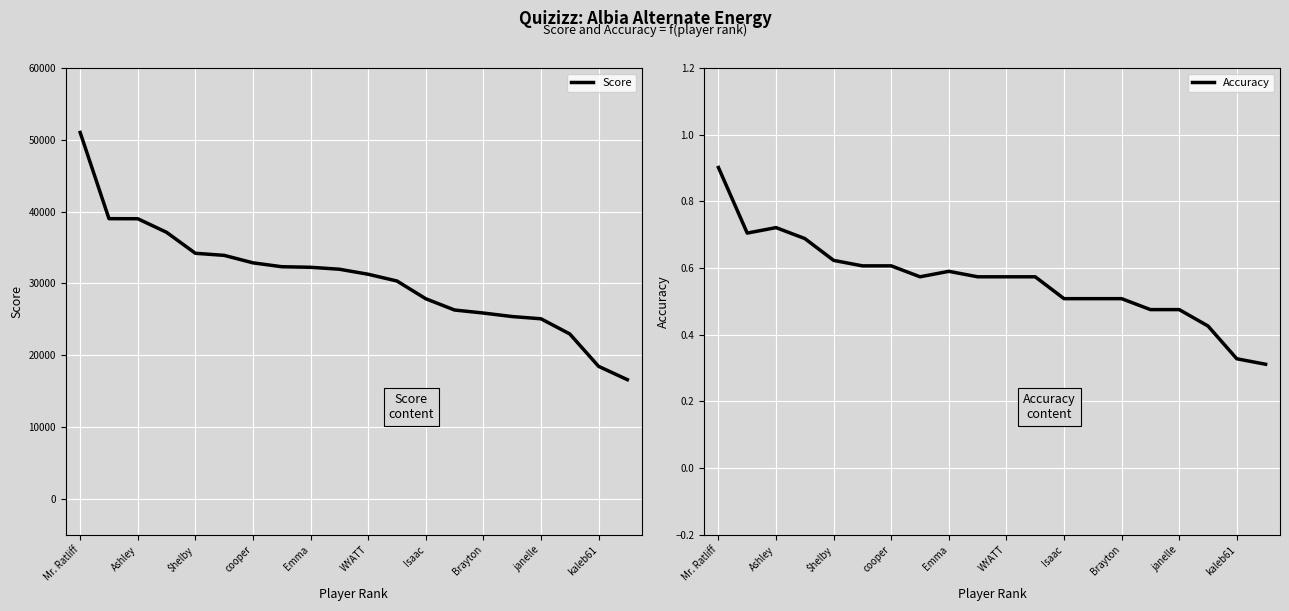

What is the highest value of the Score series?

51020